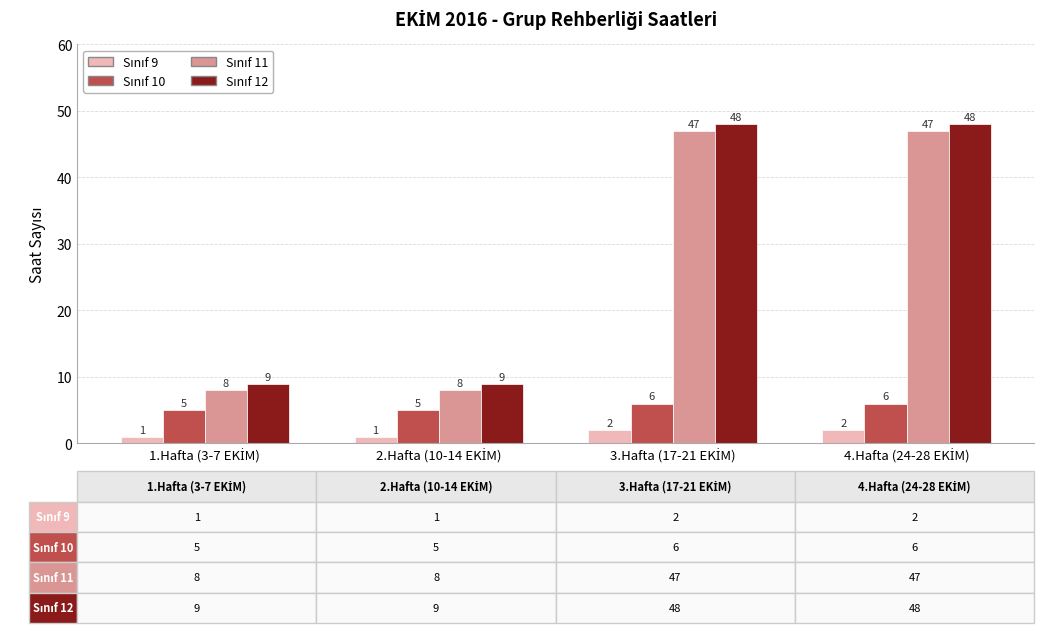

What is the maximum value shown in the chart?

48